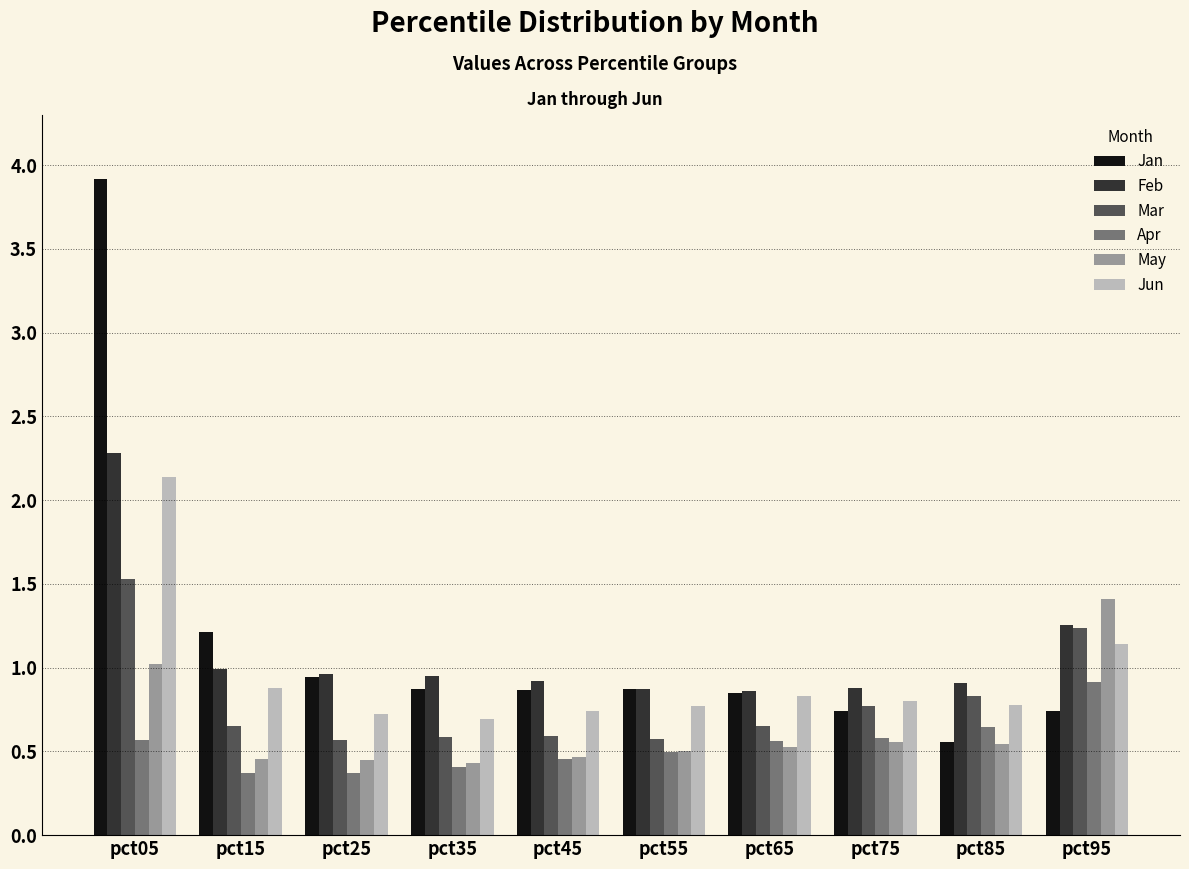

What is the maximum value for Mar?

1.5